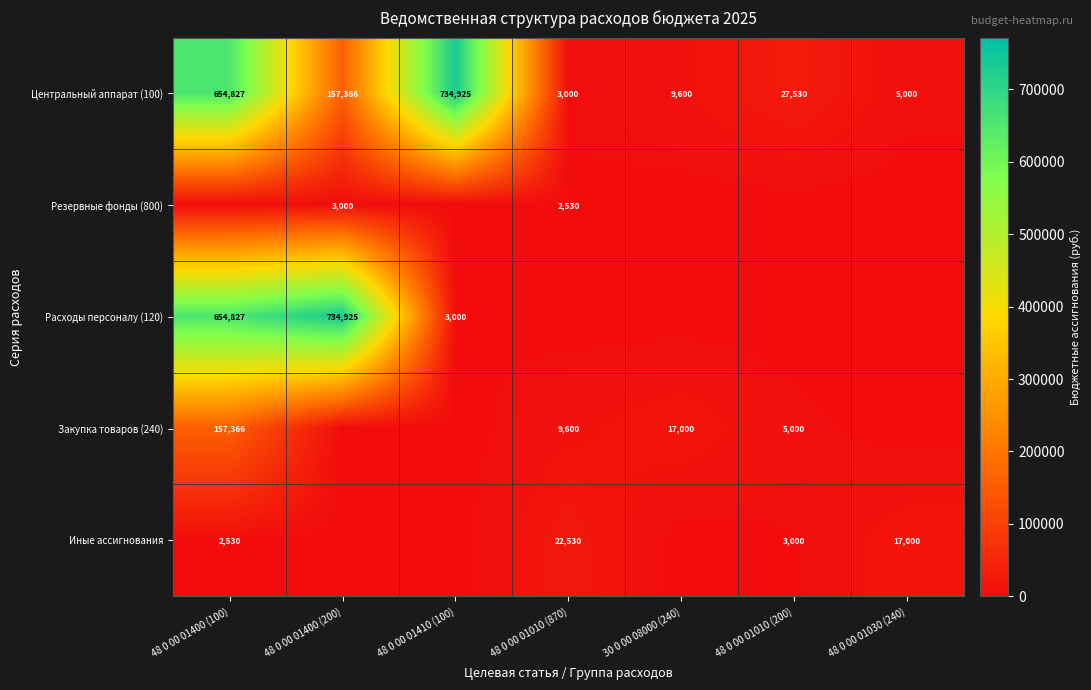

True or false: Центральный аппарат (100) has a value of 5000 at 48 0 00 01030 (240).

True